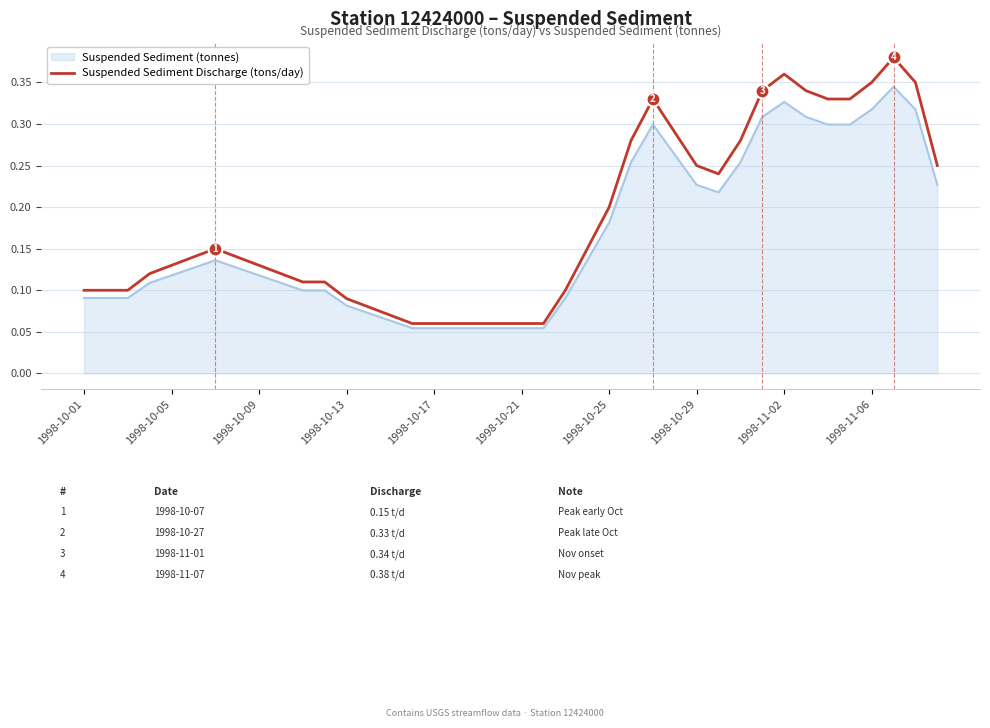

How many categories are shown in the chart?

40